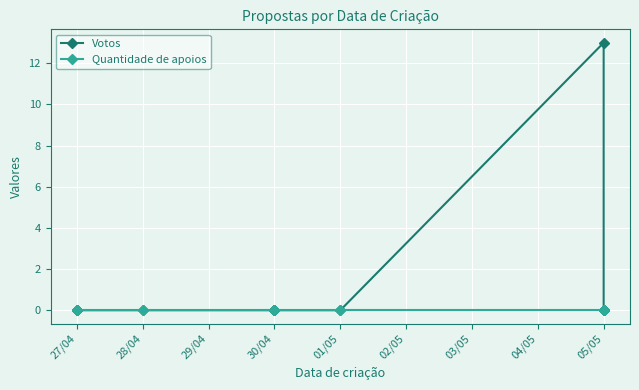

At how many categories does at least one series exceed 8?

1